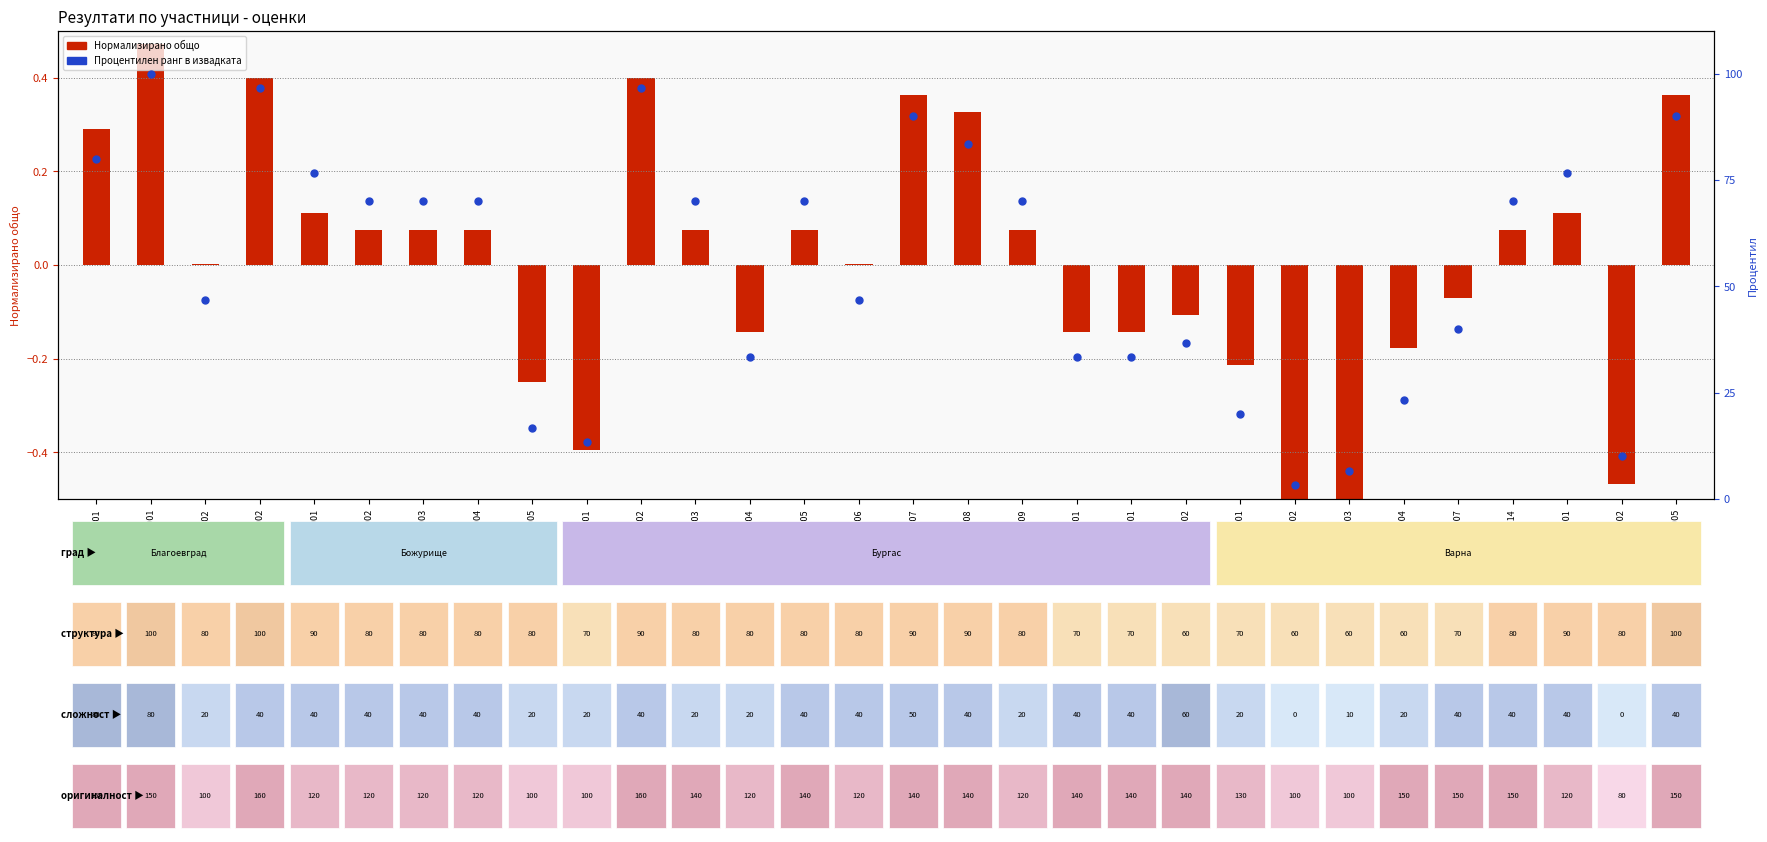

What is the change in value from BLG85001 to BJ5005?

-83.3